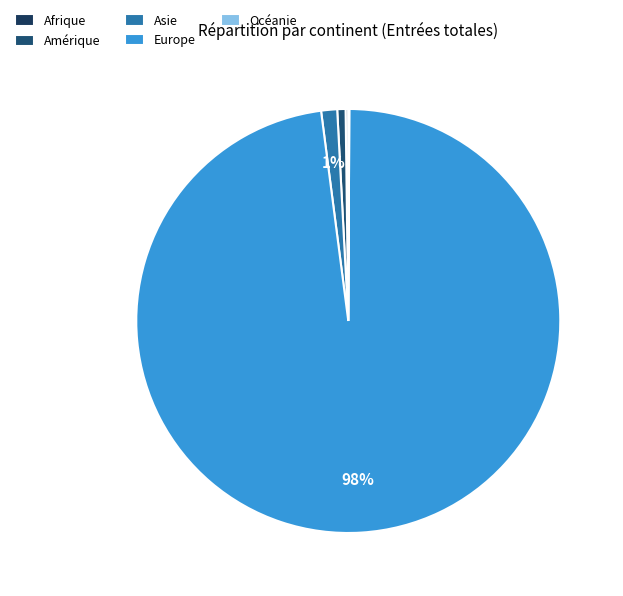

Count the number of slices in the pie.

5